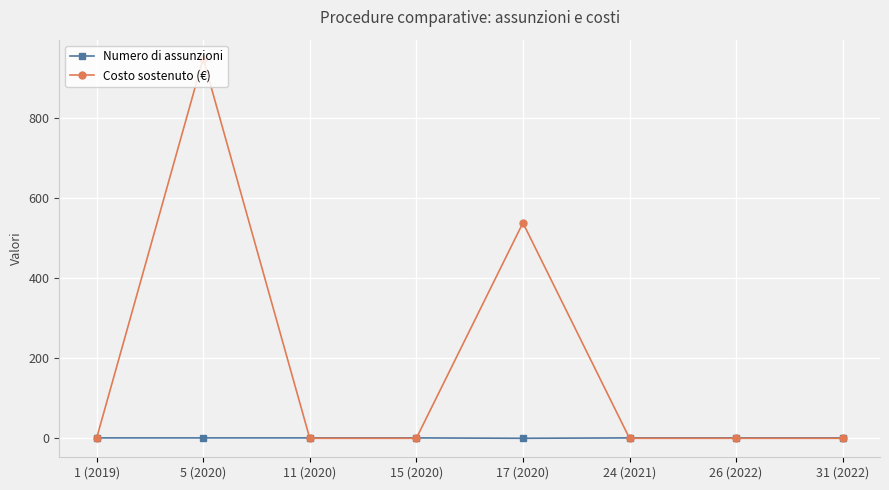

At which category does the chart reach its peak across all series?

5 (2020)